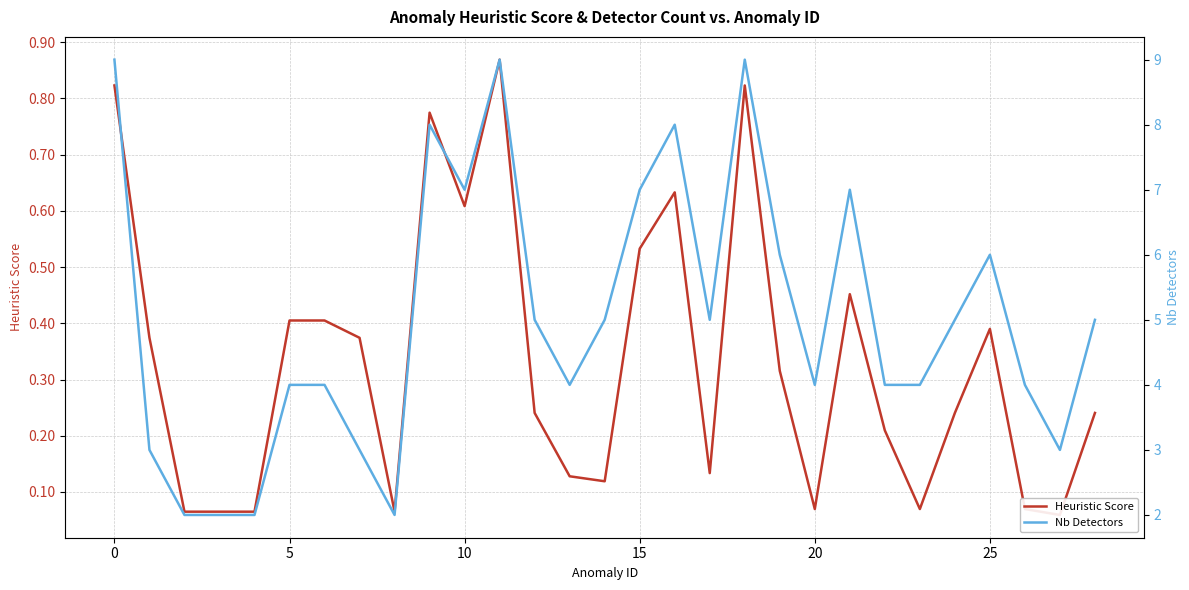

How many distinct data groups are displayed?

2